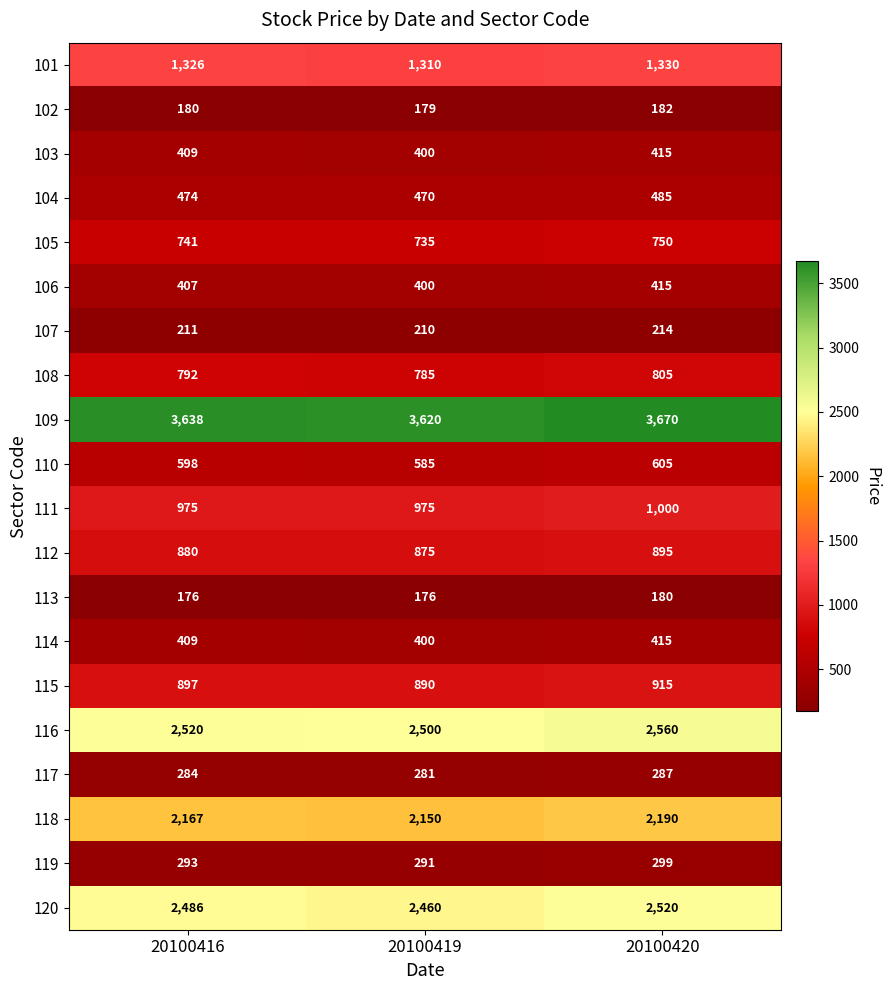

Which series has the largest total across all categories?

109